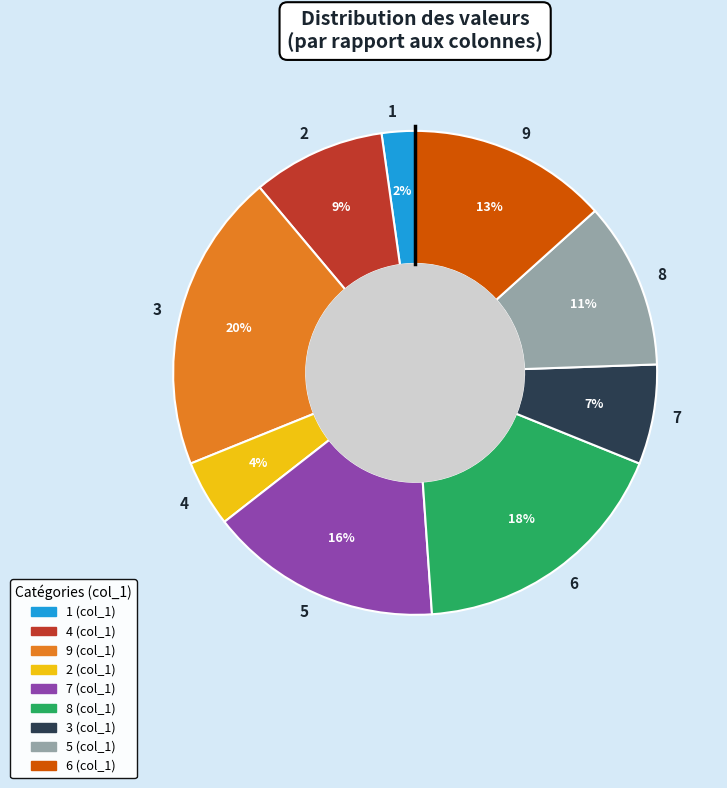

Between 7 and 3, which is larger?

3